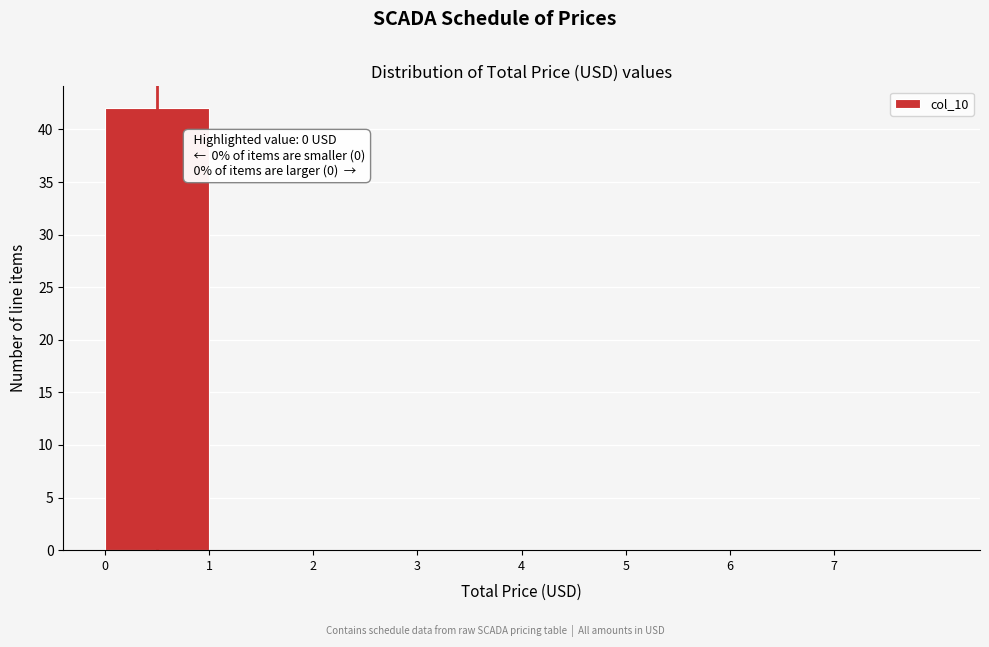

Reading left to right, extract all data points from this chart.

0=42	1=0	2=0	3=0	4=0	5=0	6=0	7=0